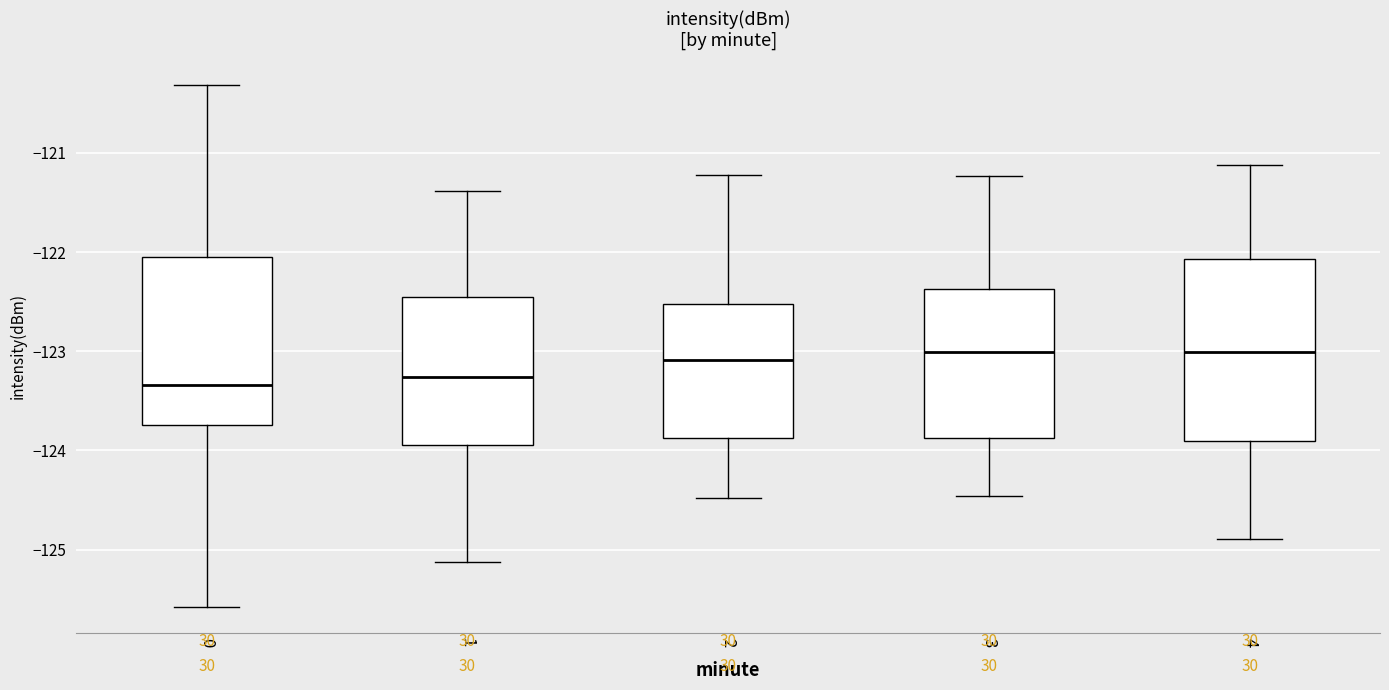

Where is the lower edge of the box at x = 4 on the y-axis? The values are not printed on the chart, so give them approximately, as read against the axis.

-123.9